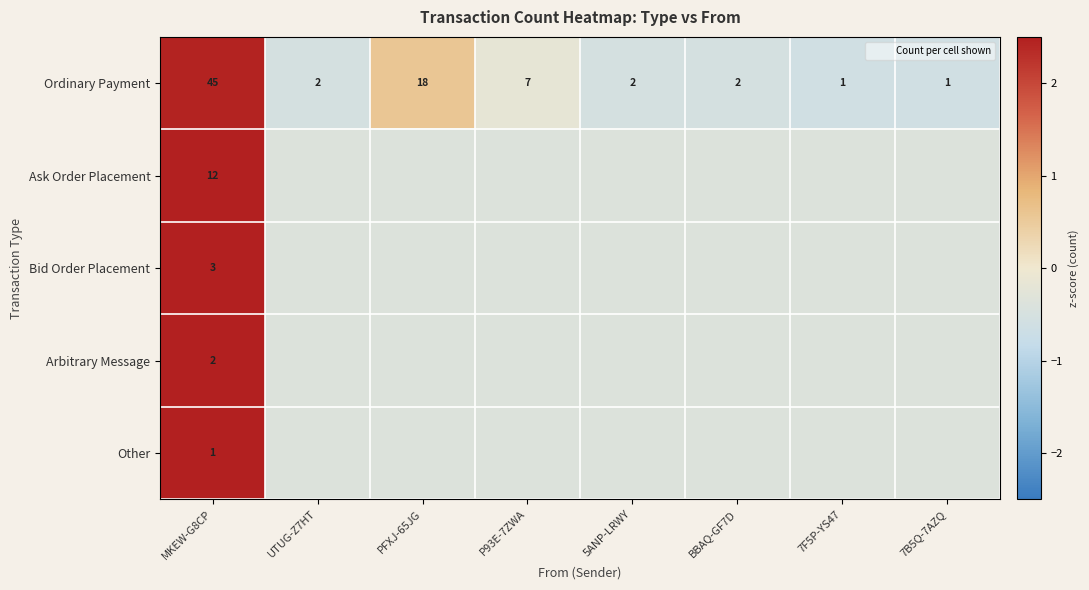

The Other series shows -0.6 at BBAQ-GF7D. True or false?

False